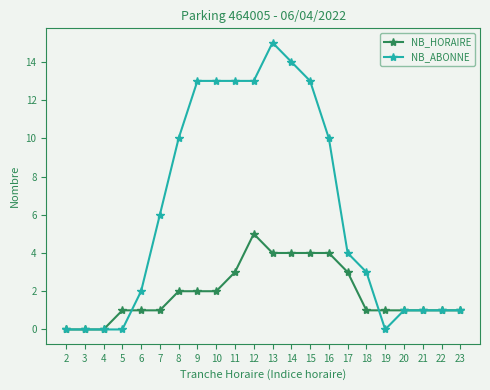

Reading right to left, what are all the values shown in this chart?

NB_HORAIRE: 1	1	1	1	1	1	3	4	4	4	4	5	3	2	2	2	1	1	1	0	0	0
NB_ABONNE: 1	1	1	1	0	3	4	10	13	14	15	13	13	13	13	10	6	2	0	0	0	0